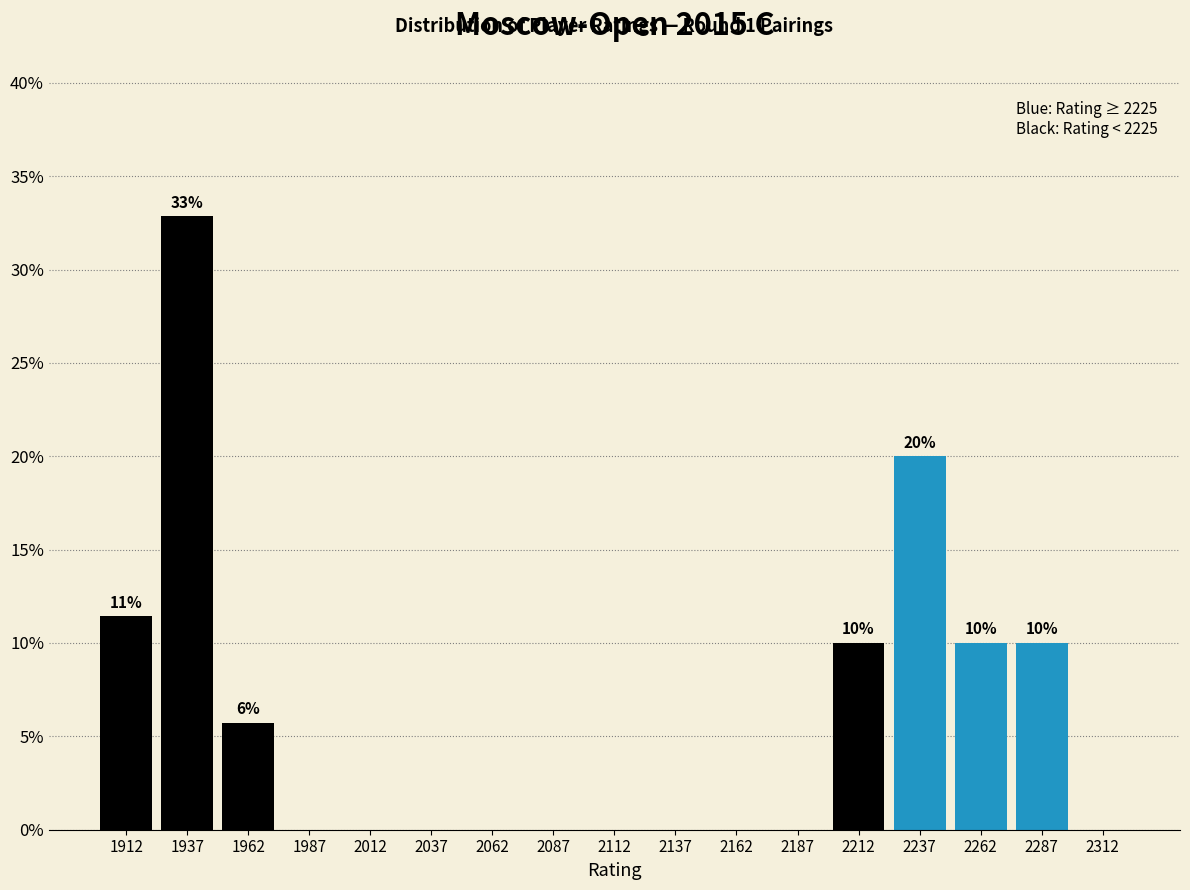

Which range on the x-axis has the tallest bar?

1925 to 1950